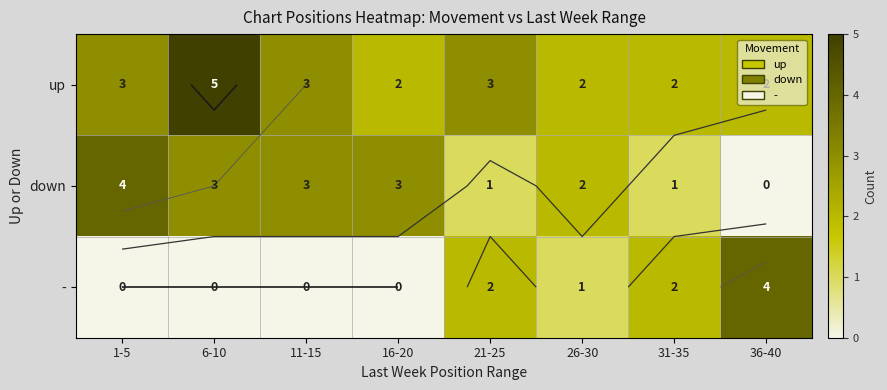

What is the average value of the down series?

2